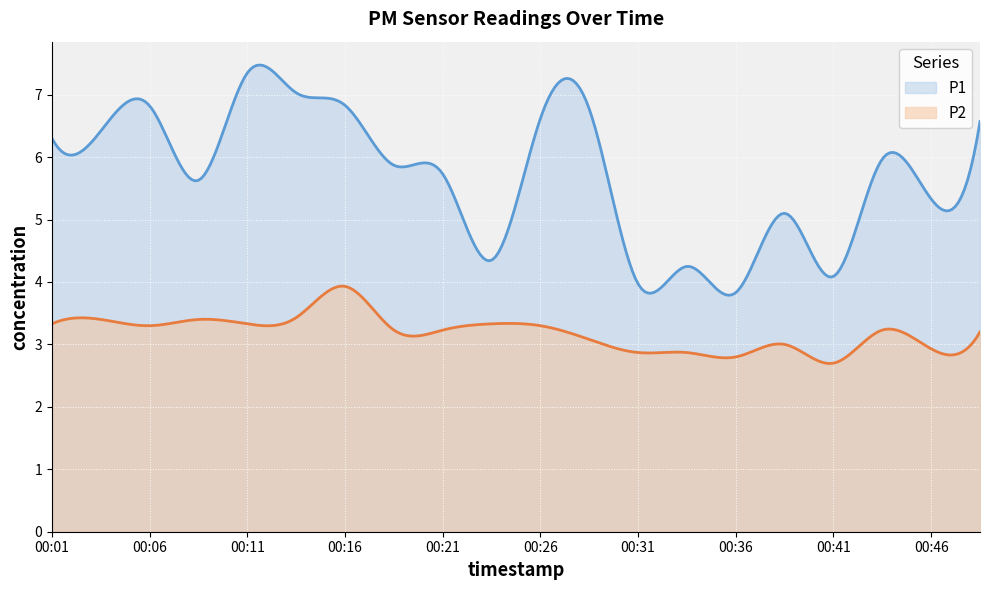

What value does the P1 series have at 00:33?

4.2